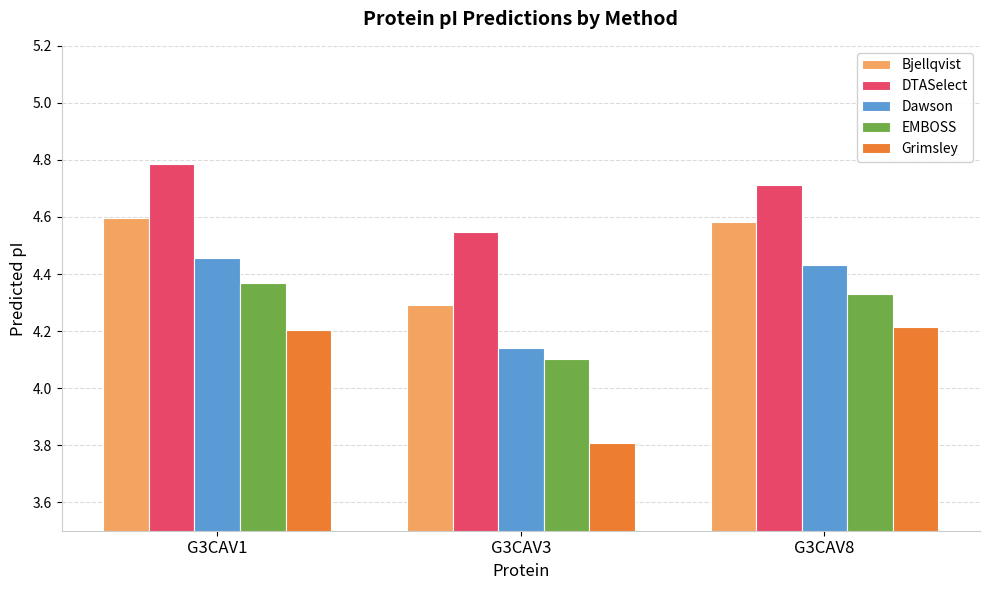

Between G3CAV1 and G3CAV3, which series saw the biggest shift?

Grimsley